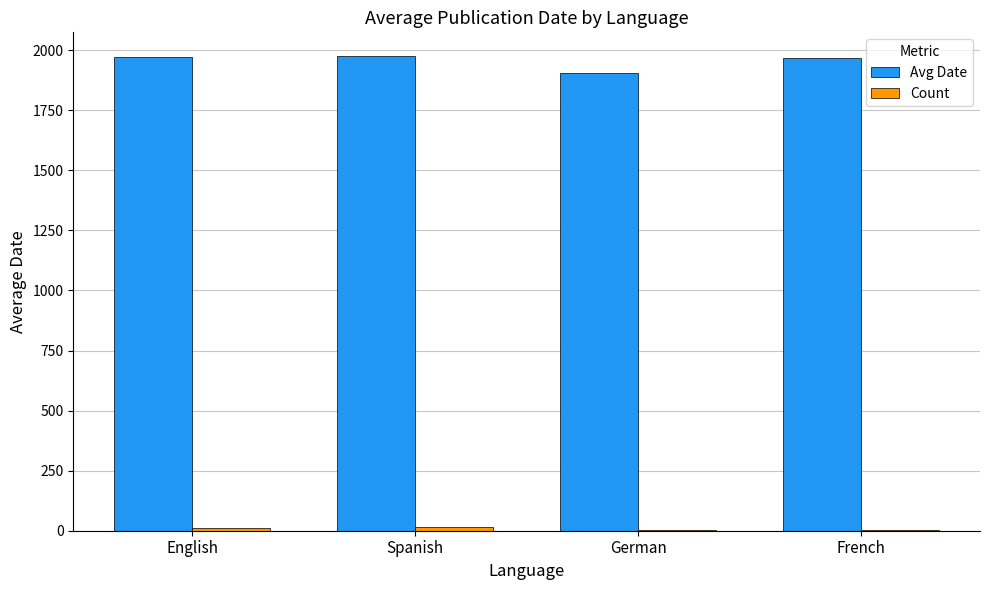

Does the chart contain stacked bars?

No